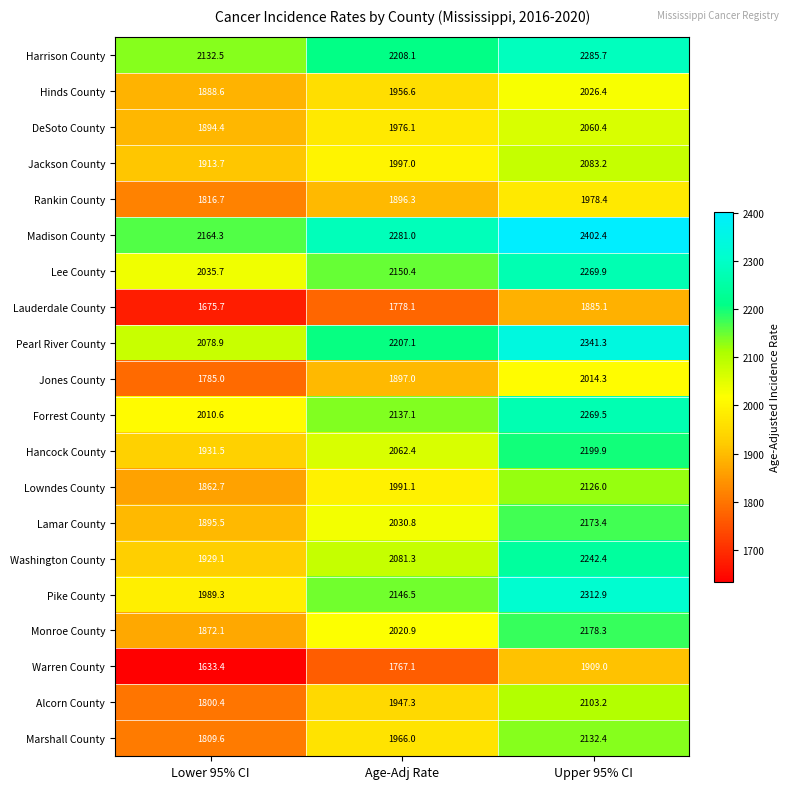

Is it true that Lowndes County equals 2126.0 at Upper 95% CI?

True